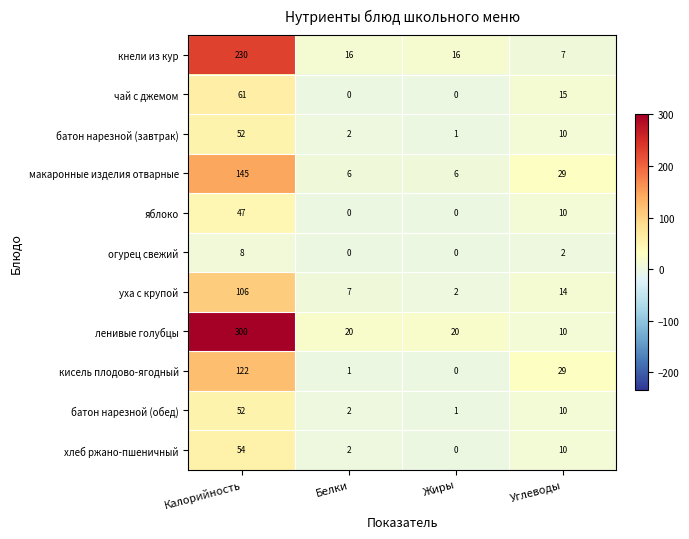

What is the difference between the highest and lowest values at Жиры?

20